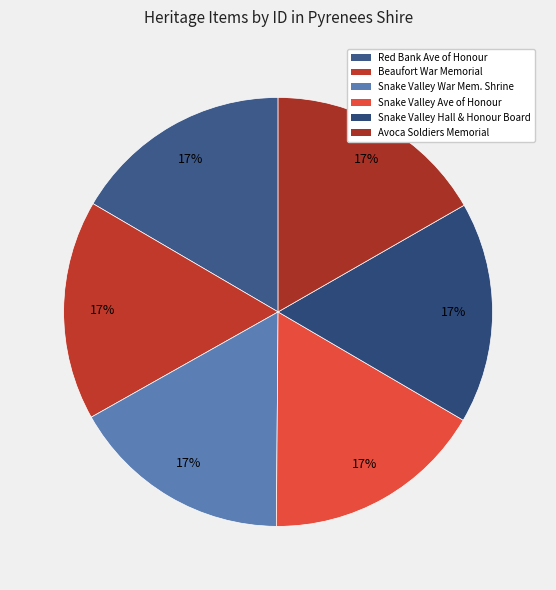

Count the number of slices in the pie.

6